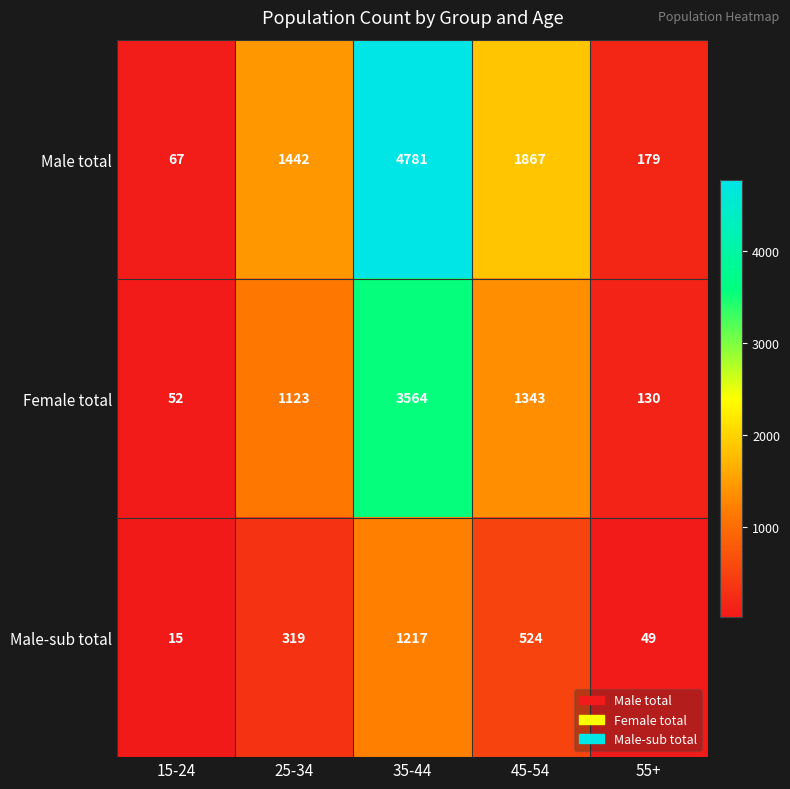

Reading left to right, list all the values displayed in this chart.

Male total: 67	1442	4781	1867	179
Female total: 52	1123	3564	1343	130
Male-sub total: 15	319	1217	524	49